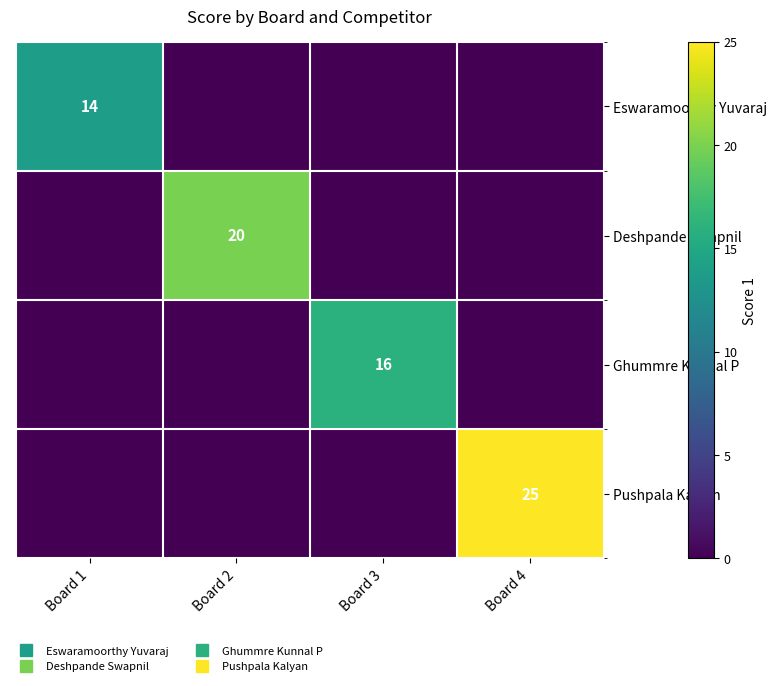

How many values in the Ghummre Kunnal P series exceed 0?

1